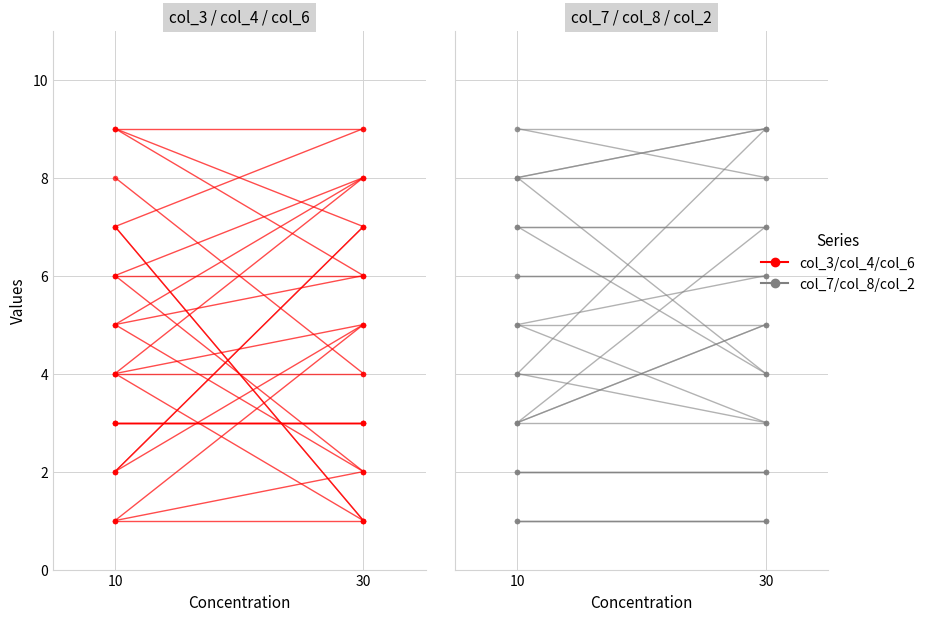

How many data points does each series have?

2